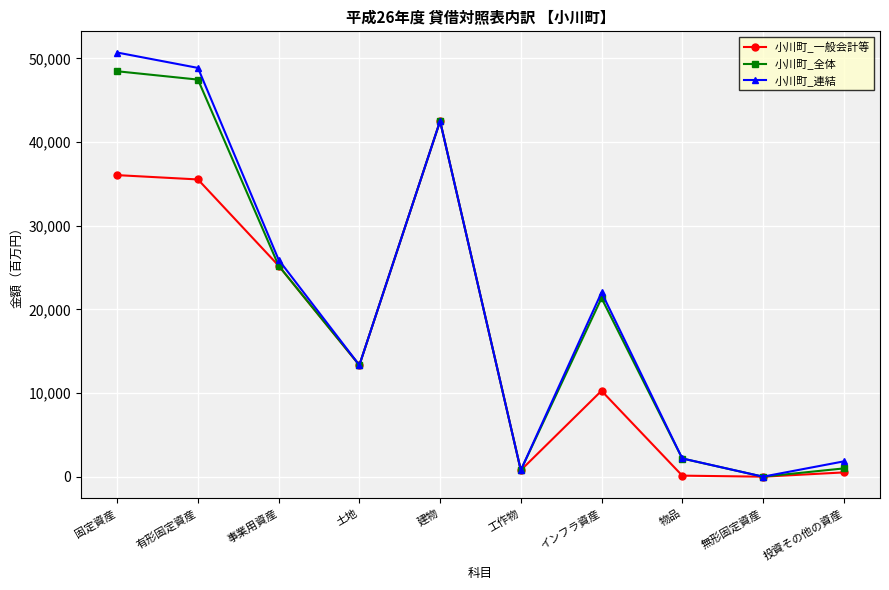

Where is 小川町_全体 nearest to the value 24236?

事業用資産